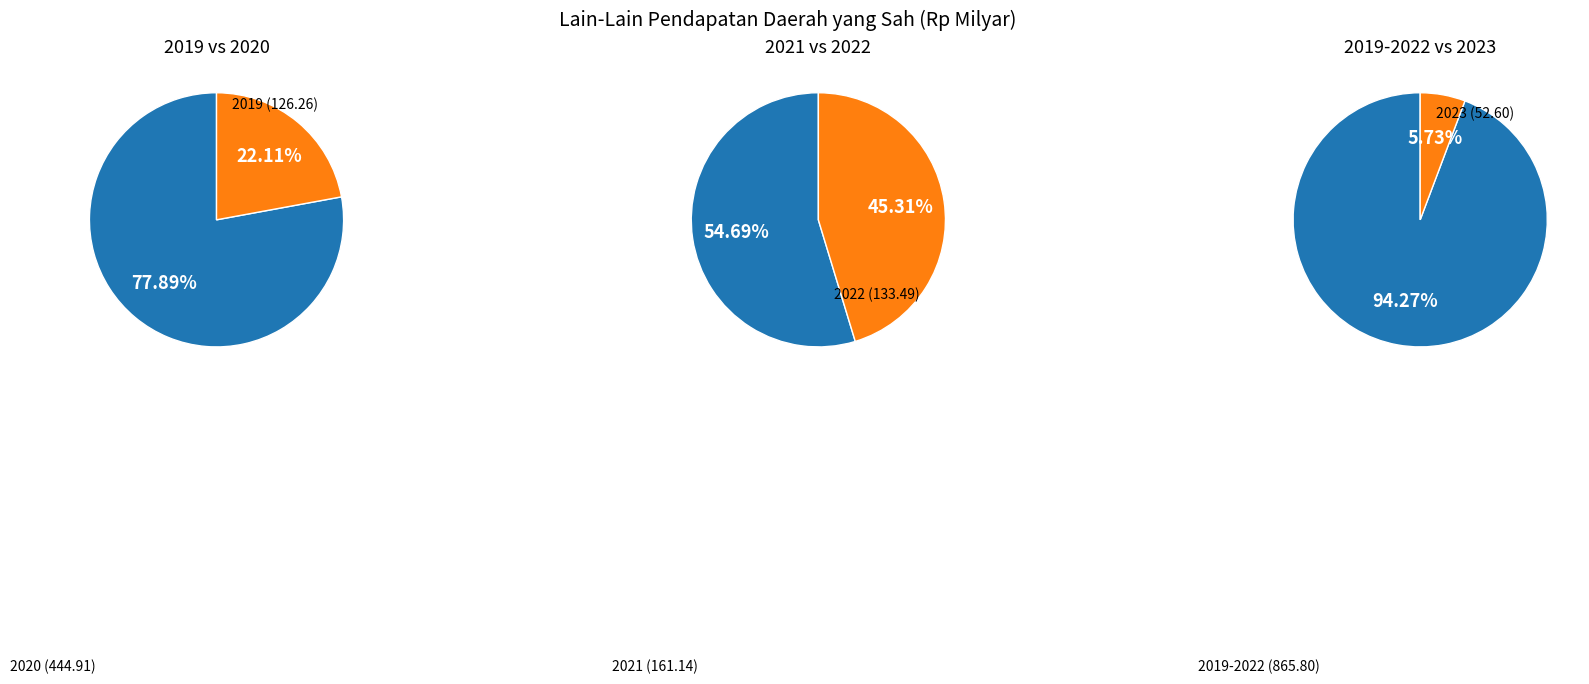

Which slice is the smallest?

2023